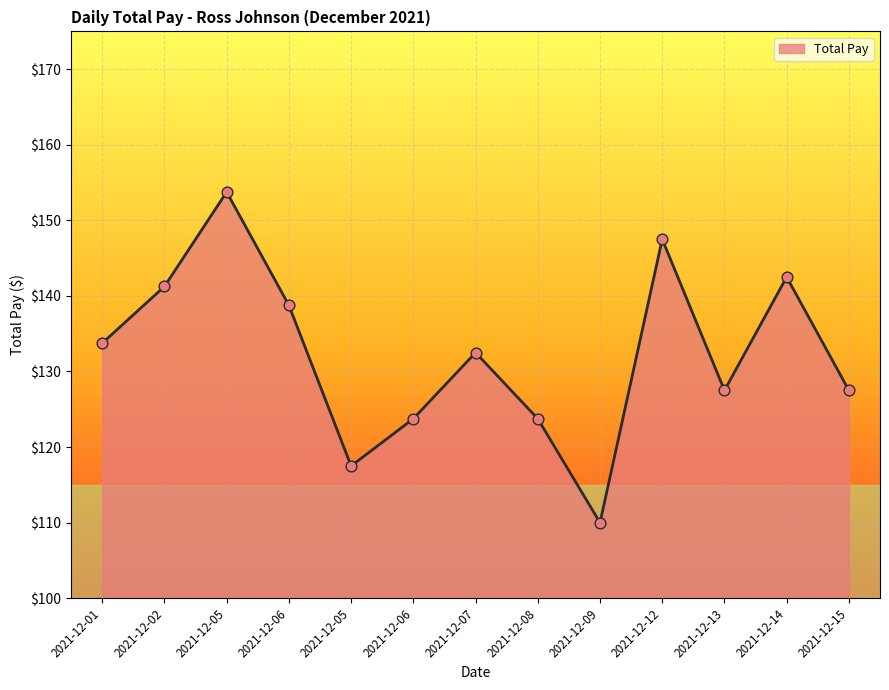

Does the chart have visible grid lines?

Yes